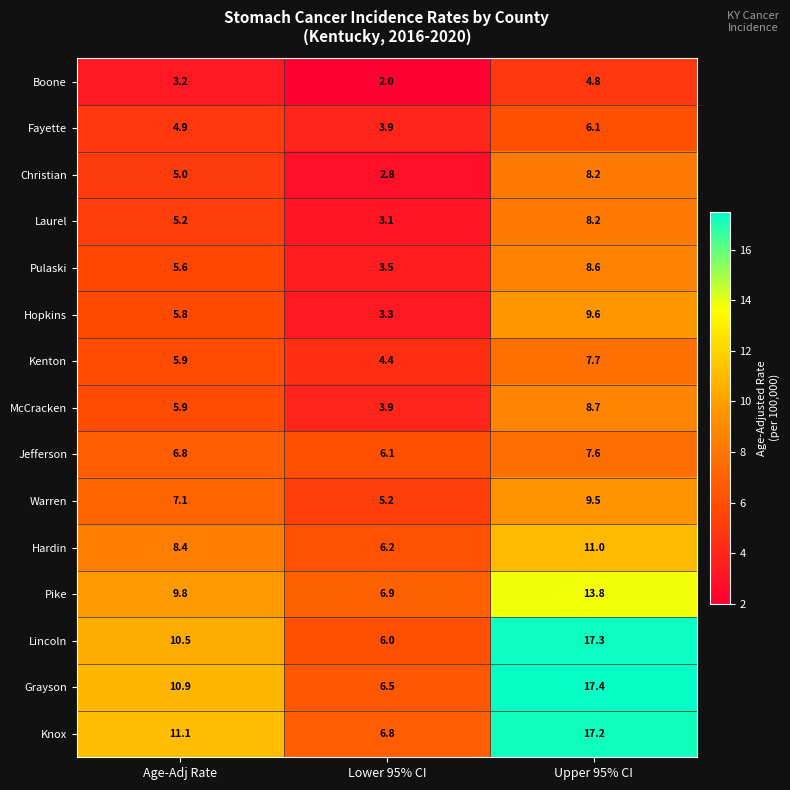

Which label corresponds to the largest value in the chart?

Upper 95% CI